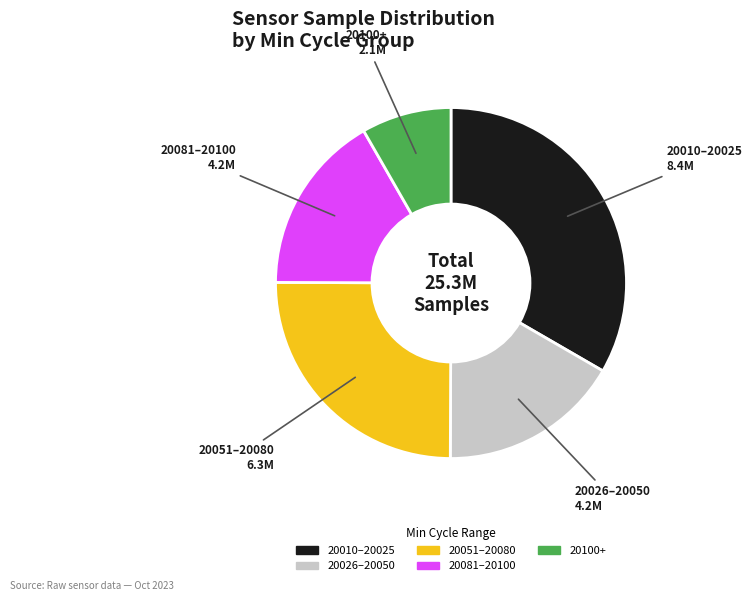

Is there any slice that represents more than half of the pie?

No